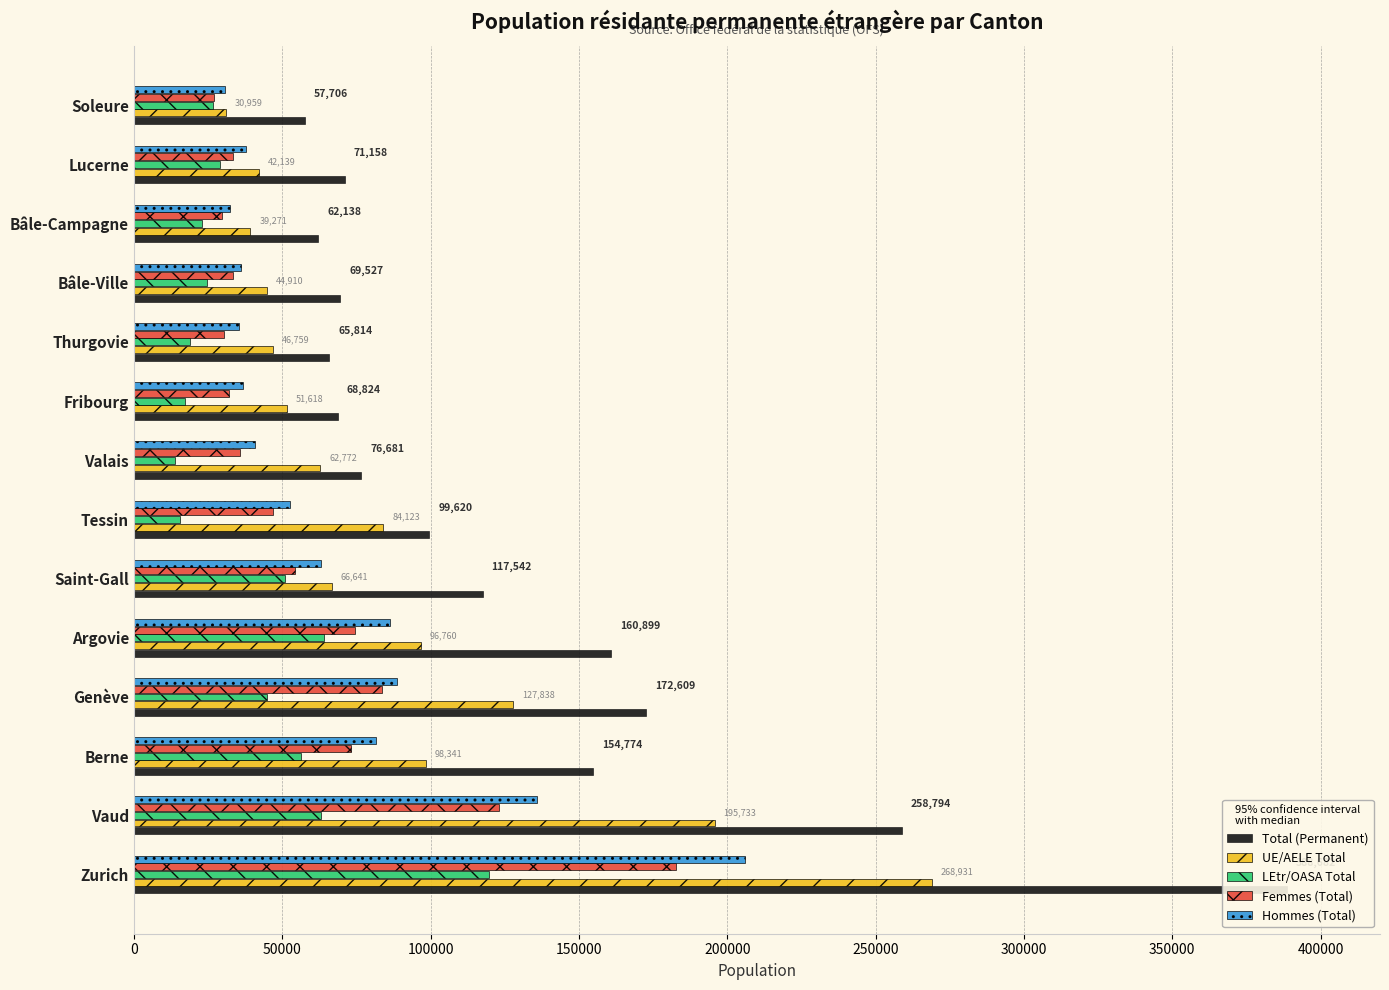

How many distinct data groups are displayed?

5